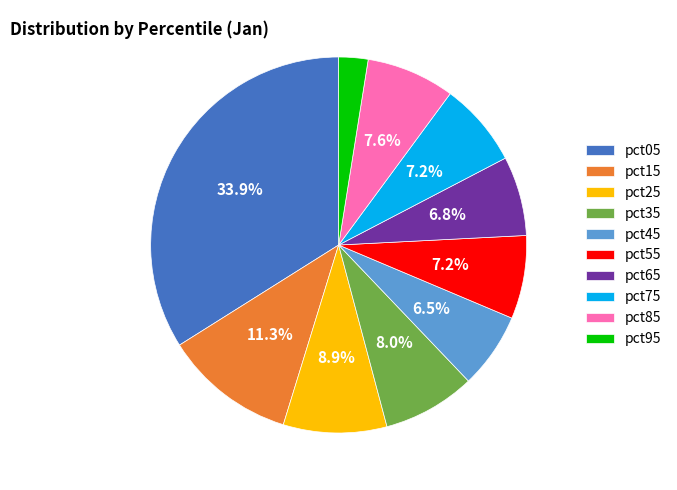

To the nearest percent, what is the difference between the largest and smallest slice percentages?

31%